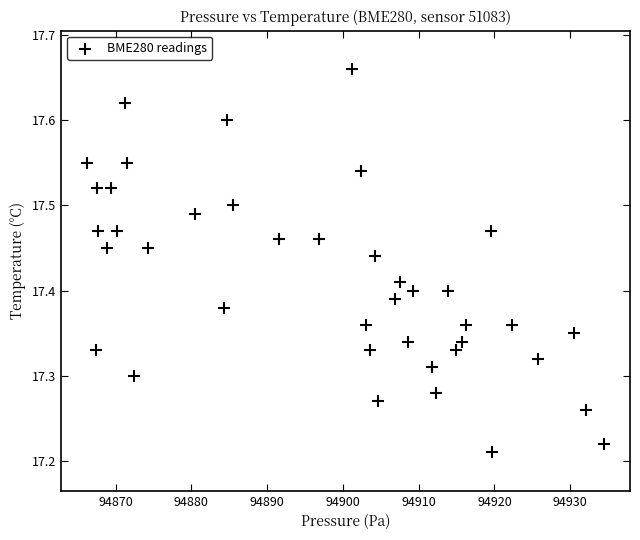

What is the range of X values (max minus min)?

68.2